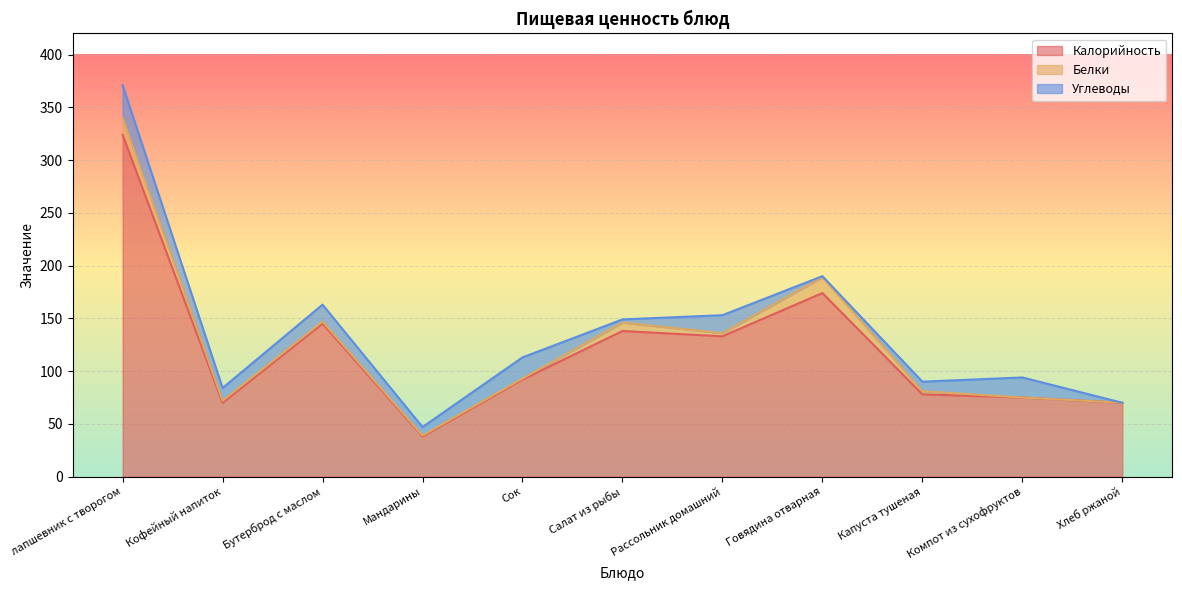

Where does the Калорийность series first go above 92?

лапшевник с творогом